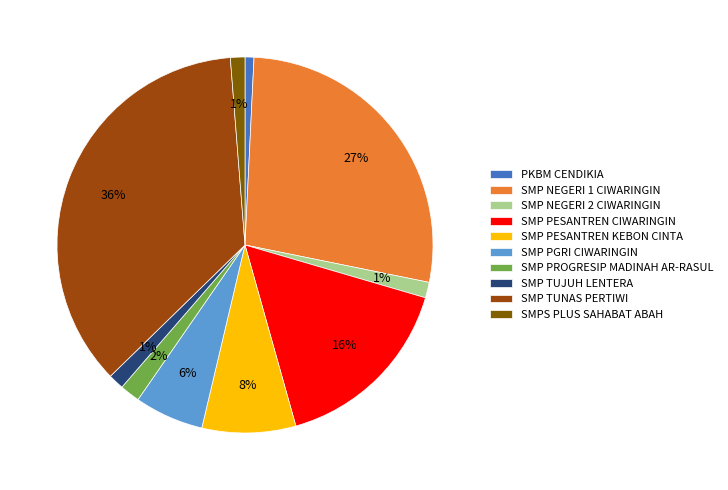

What percentage is the SMP NEGERI 1 CIWARINGIN slice, to the nearest percent?

27%